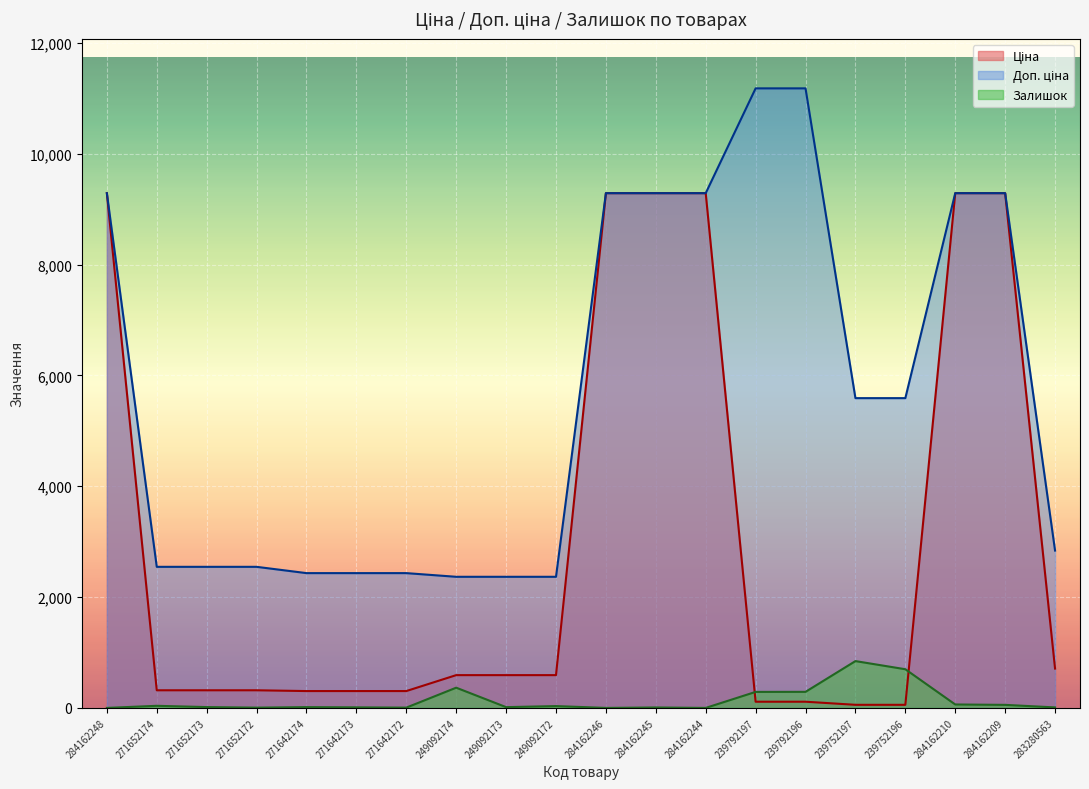

What is the difference between the maximum and minimum values in the Залишок series?

845.0